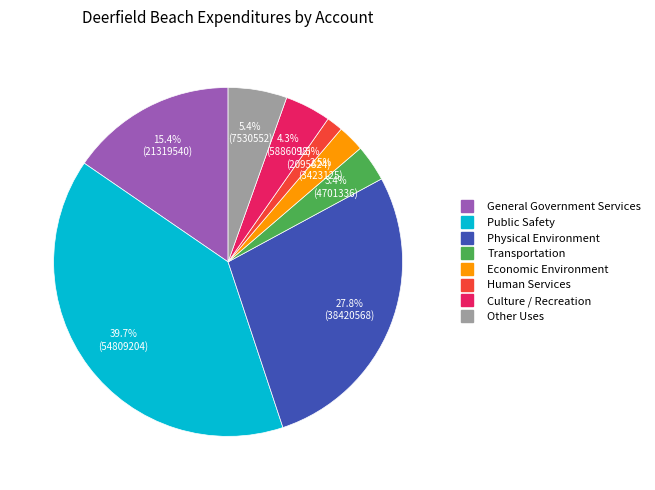

Do Transportation and Physical Environment together represent more than half of the pie?

No